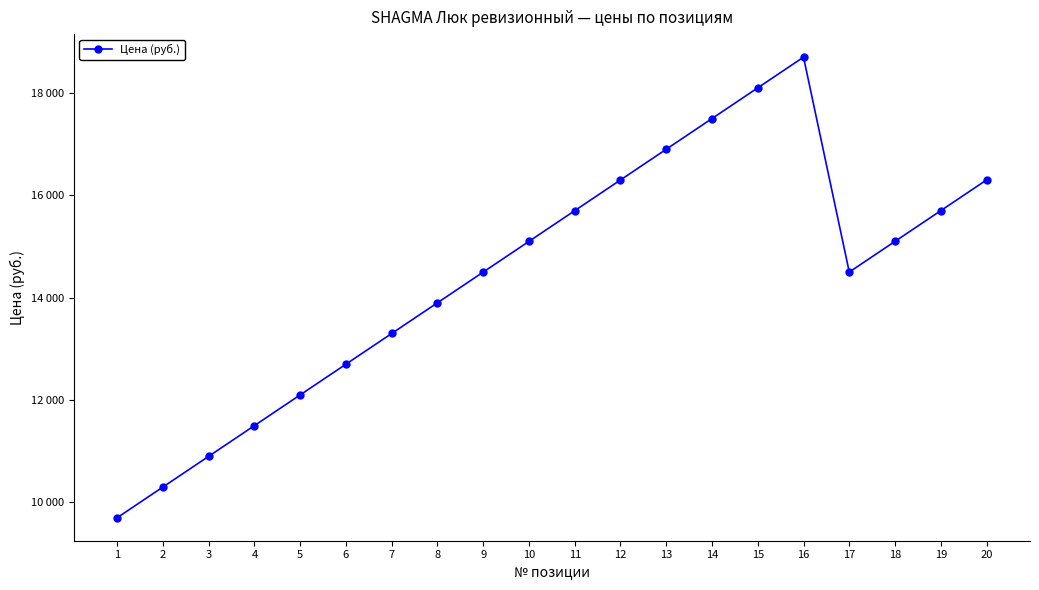

Is this an area chart (filled region under the line)?

No